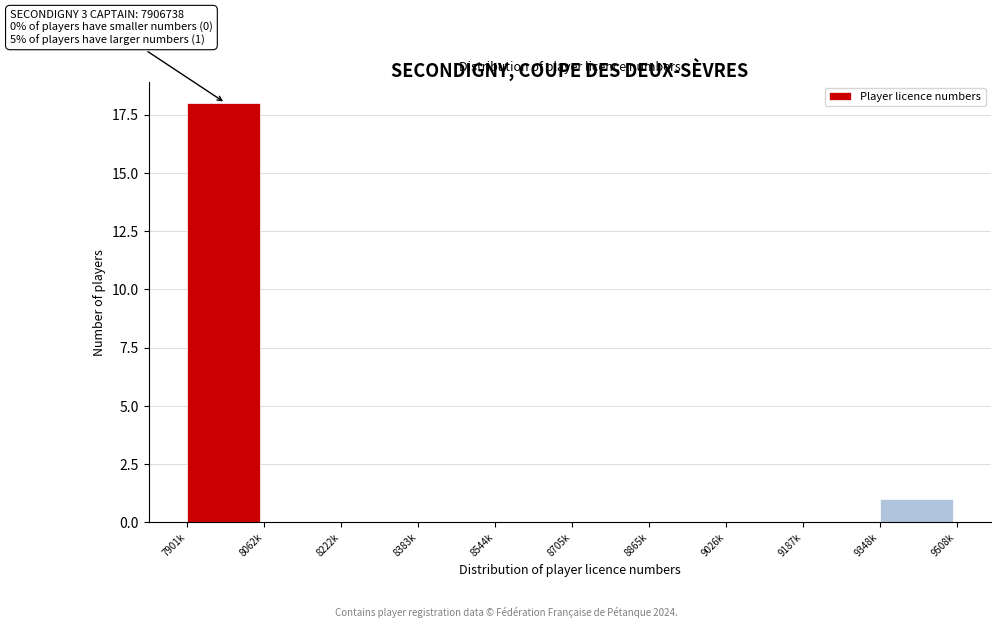

Reading right to left, transcribe all the data shown in this chart.

9348k=1	9187k=0	9026k=0	8865k=0	8705k=0	8544k=0	8383k=0	8222k=0	8062k=0	7901k=18